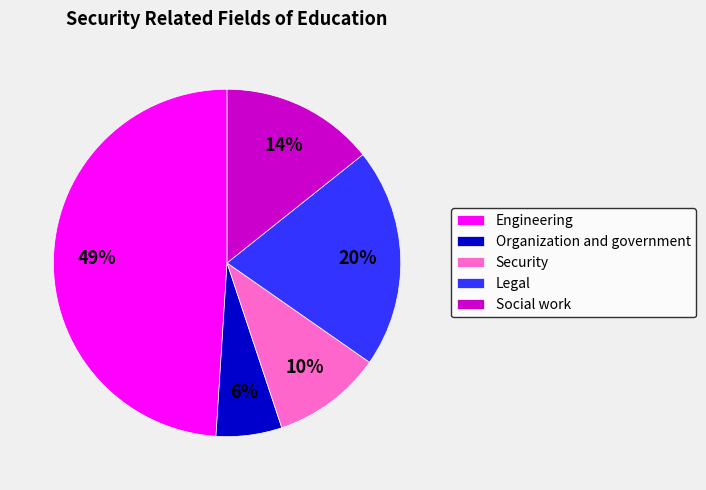

Count the number of slices in the pie.

5